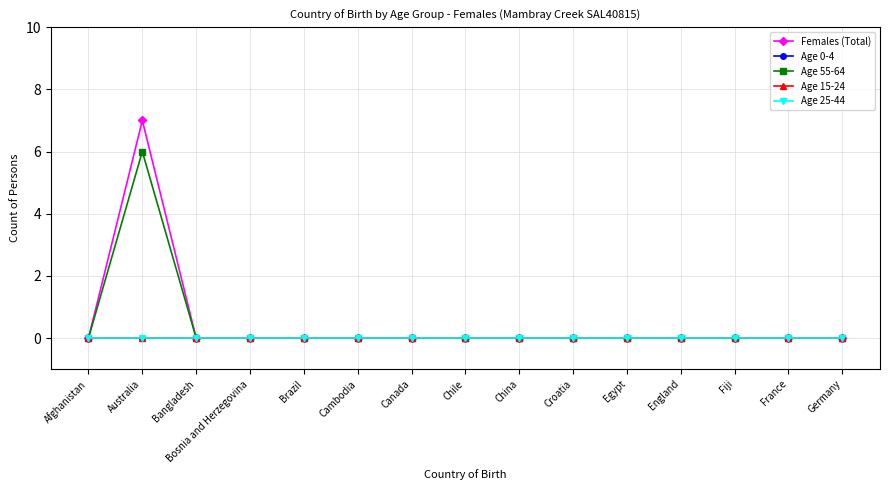

At which category does the chart reach its minimum across all series?

Afghanistan